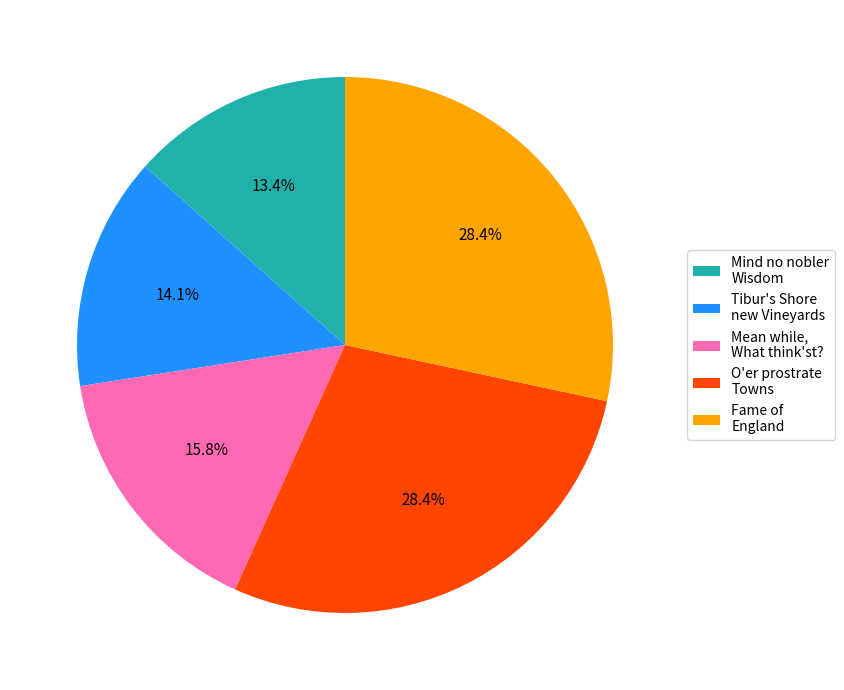

What portion of the pie excludes Tibur's Shore new Vineyards?

85.9%